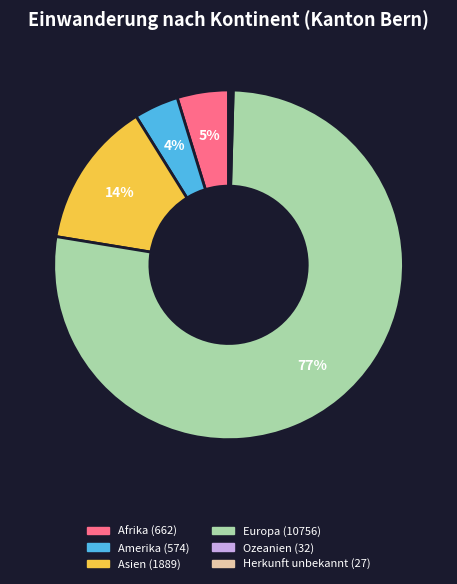

True or false: Afrika (662) accounts for 5% of the total.

True